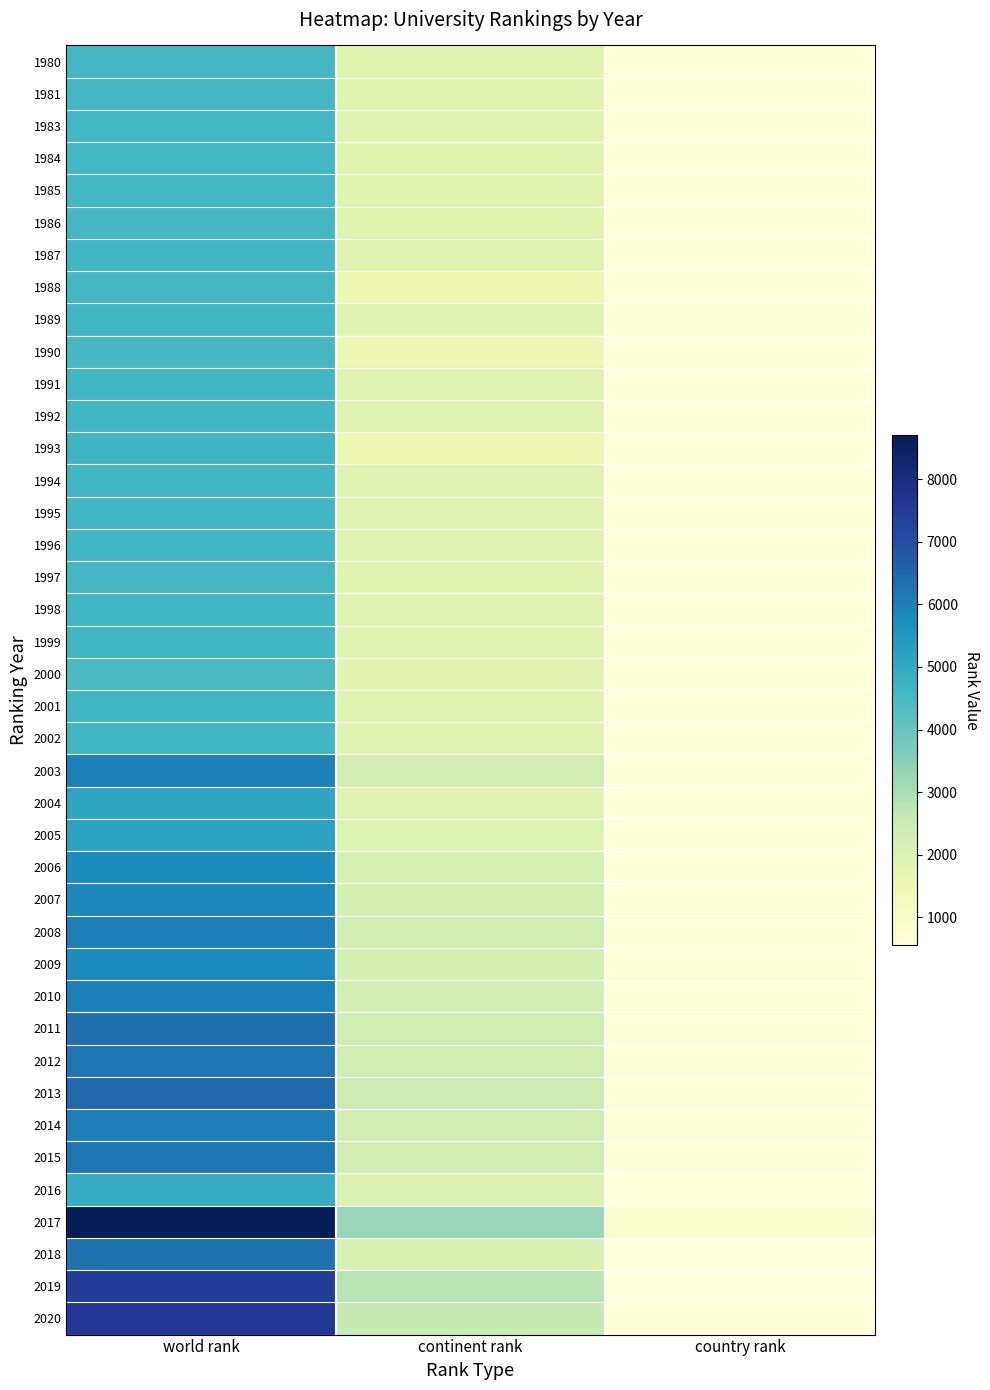

List the series in order of their peak value, highest first.

2017, 2020, 2019, 2013, 2011, 2018, 2012, 2015, 2014, 2008, 2010, 2003, 2007, 2009, 2006, 2005, 2004, 2016, 1993, 2002, 1987, 1989, 1991, 1992, 1994, 1995, 1996, 1998, 1999, 2001, 1983, 1984, 1985, 1980, 1981, 1986, 1997, 1988, 1990, 2000